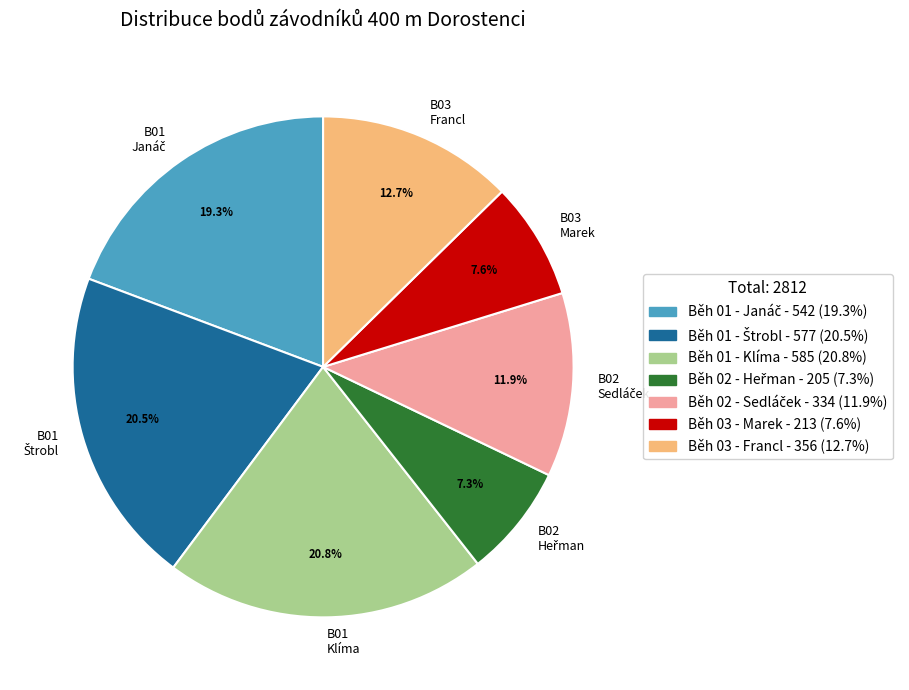

Is B03 Marek the majority of the pie?

No